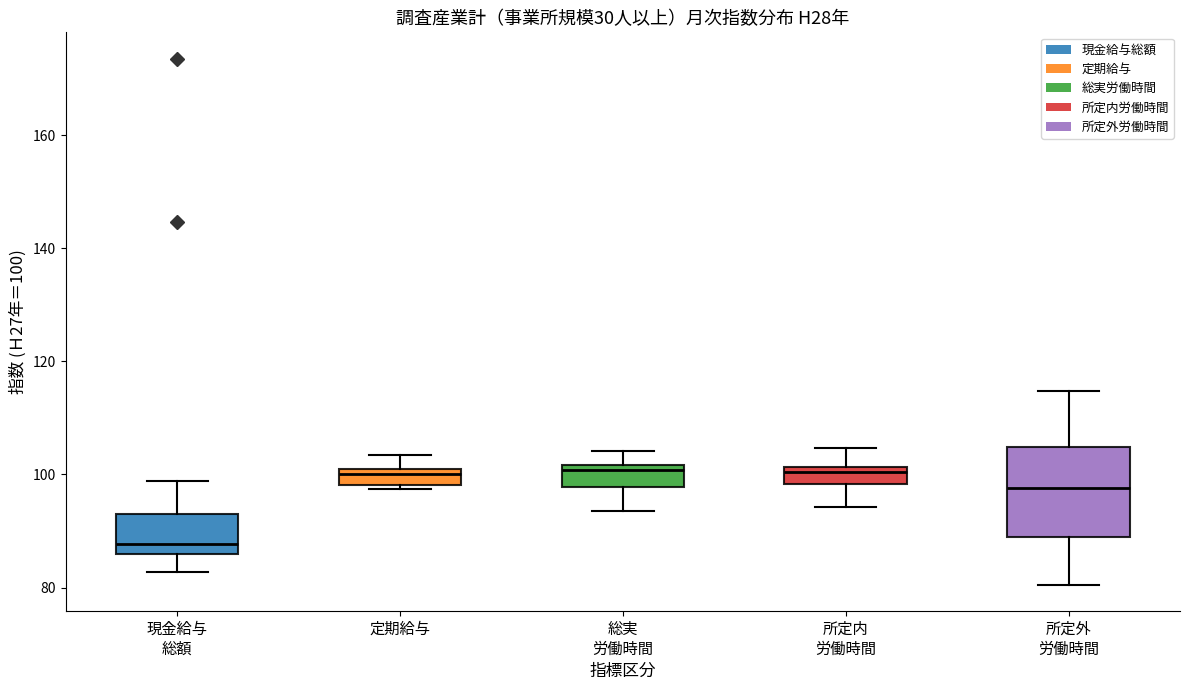

Which box is the tallest, from its lower edge to its upper edge?

所定外 労働時間